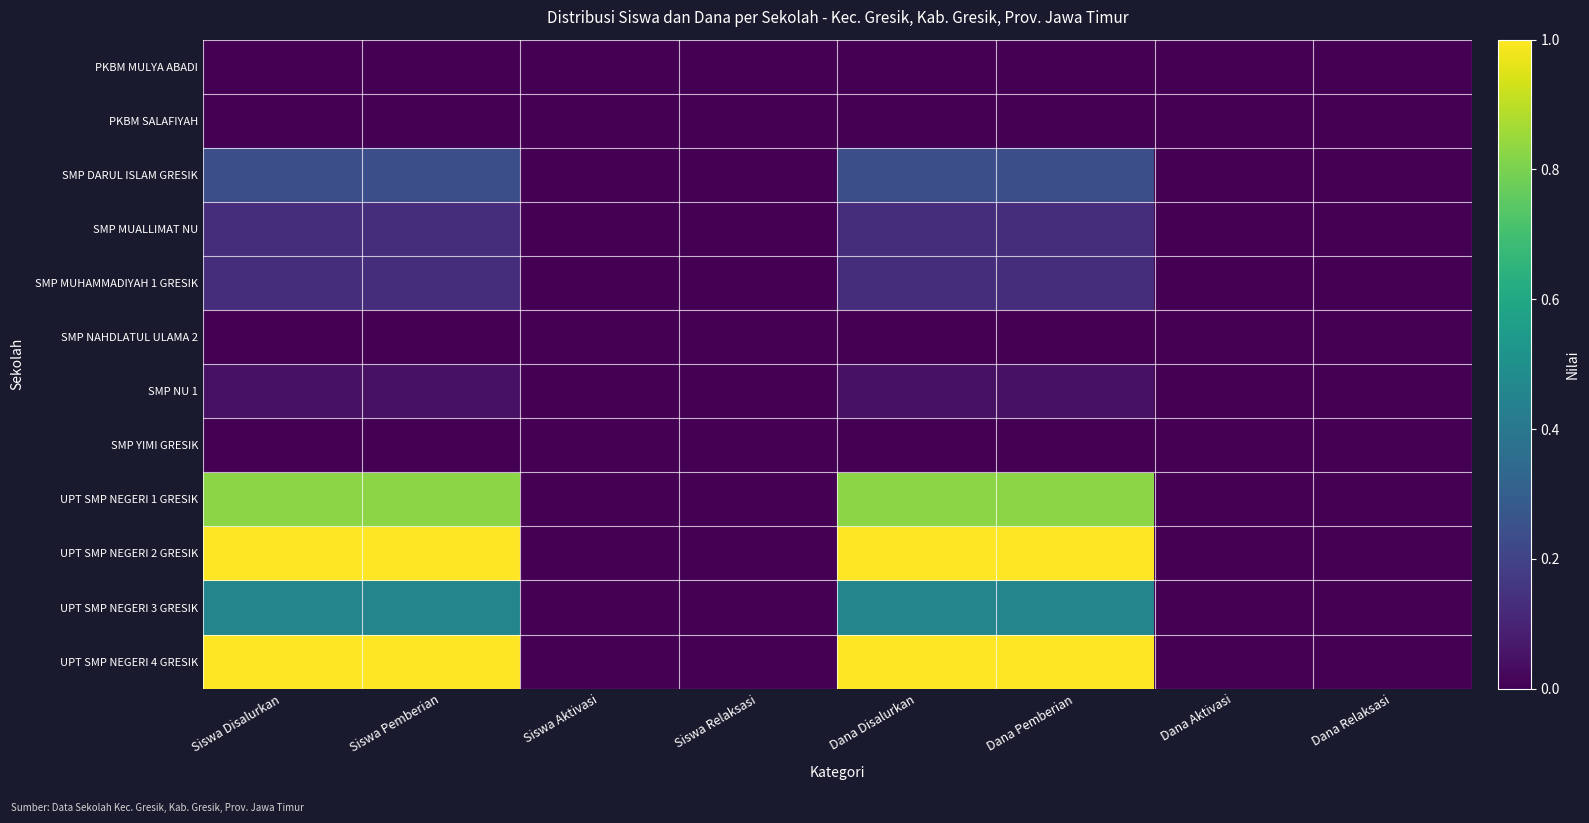

Between Dana Disalurkan and Siswa Disalurkan, which is larger?

Dana Disalurkan